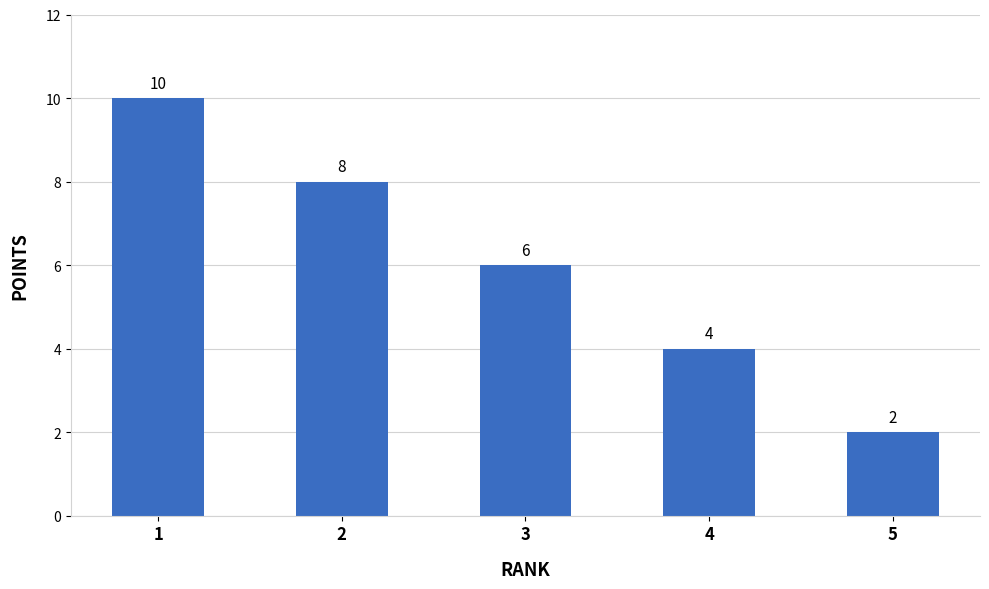

At which label does the data first exceed 6?

1